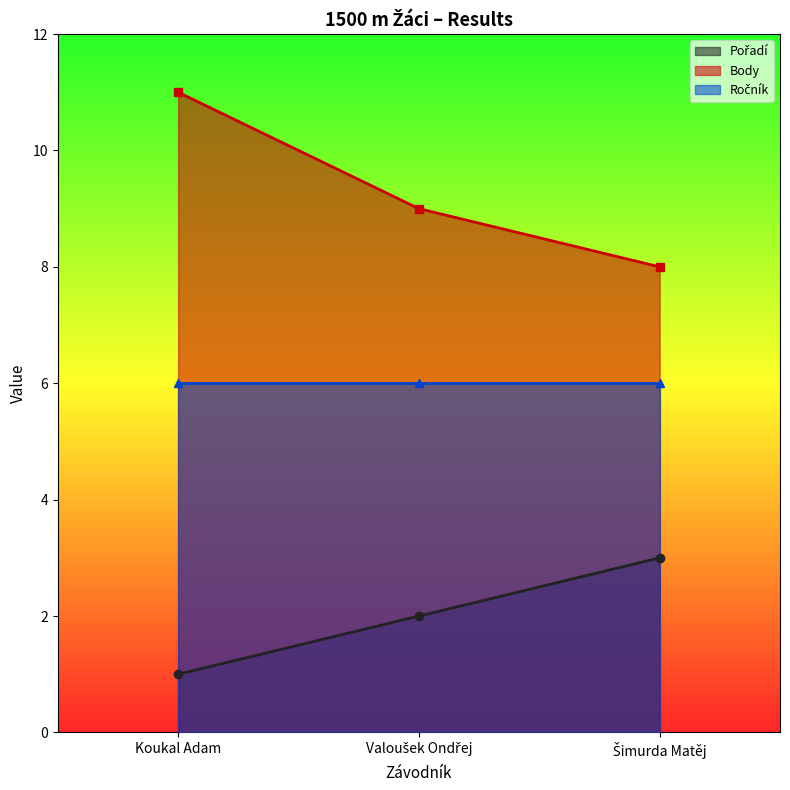

Is it true that Body equals 11 at Koukal Adam?

True